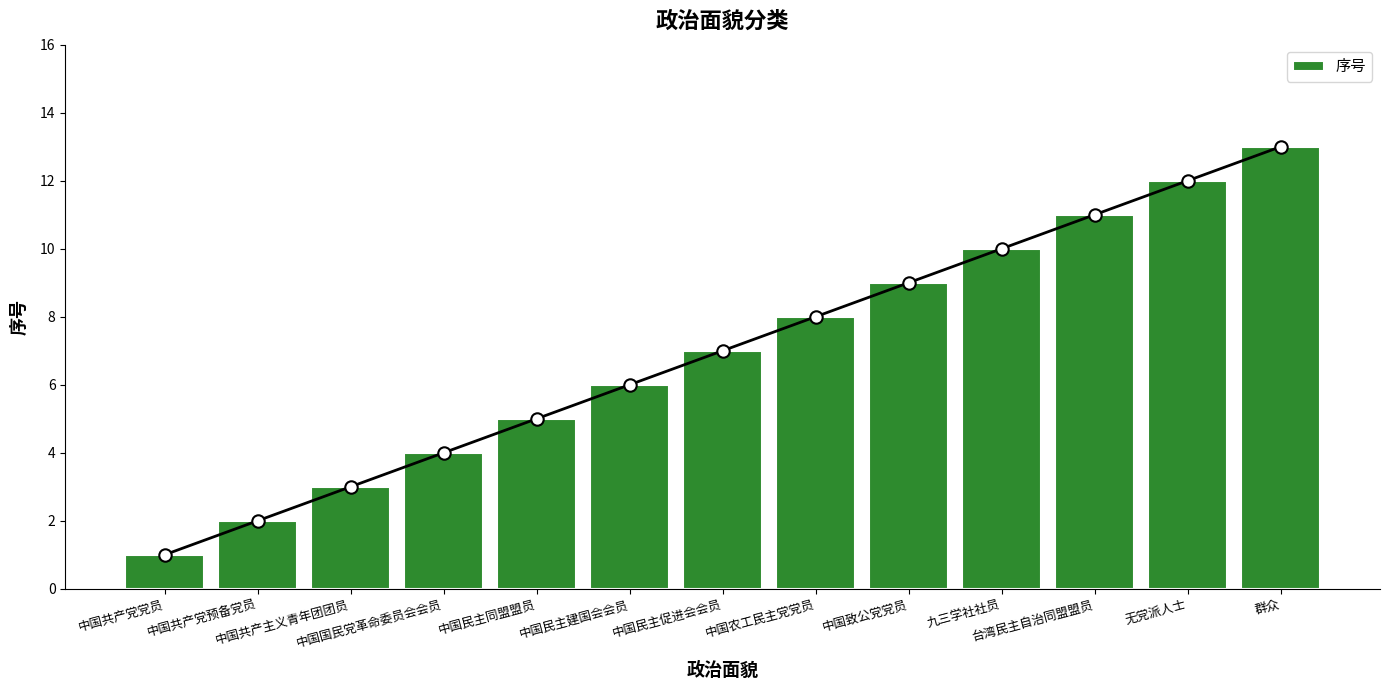

Approximately how many times larger is the value at 中国国民党革命委员会会员 compared to 中国农工民主党党员?

0.5